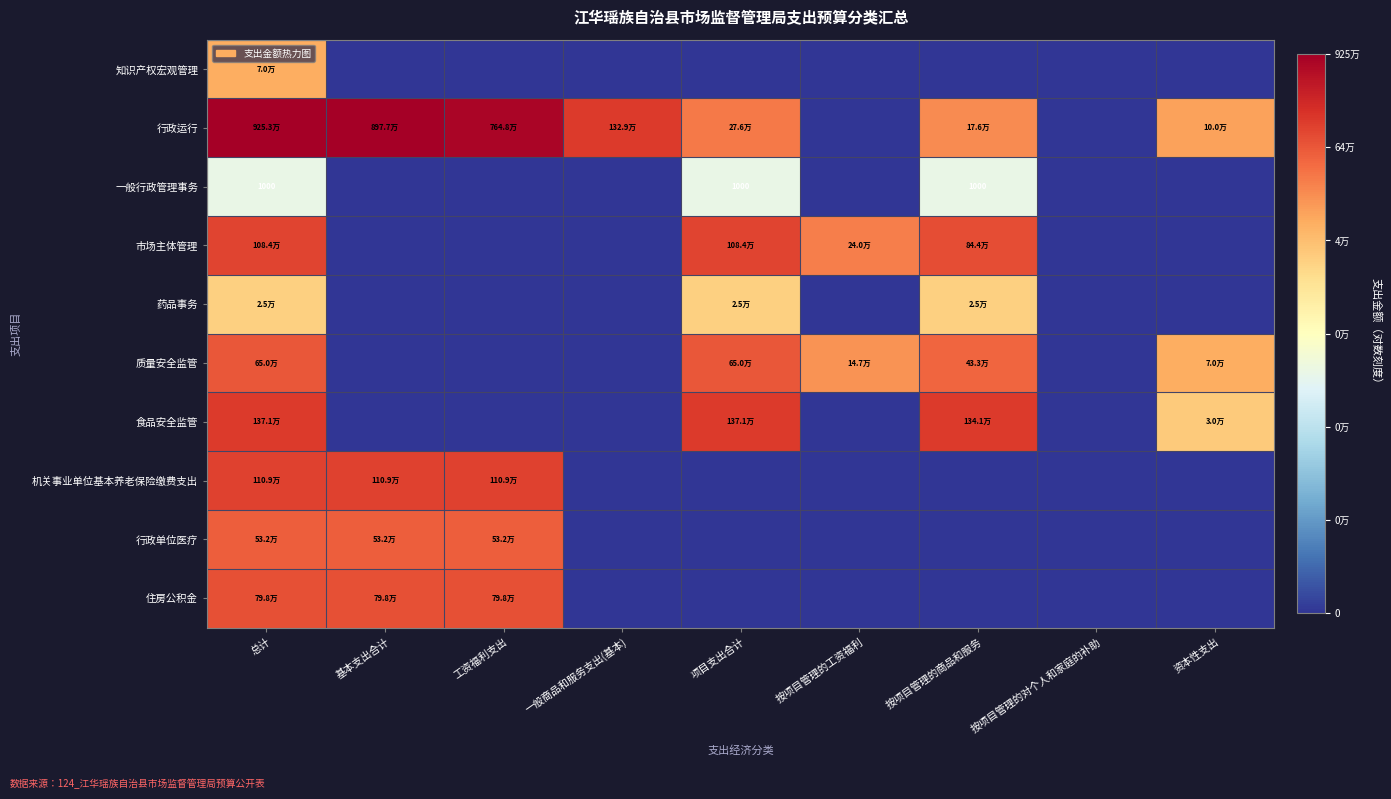

Rank the categories by 药品事务 value from highest to lowest.

总计, 项目支出合计, 按项目管理的商品和服务, 基本支出合计, 工资福利支出, 一般商品和服务支出(基本), 按项目管理的工资福利, 按项目管理的对个人和家庭的补助, 资本性支出